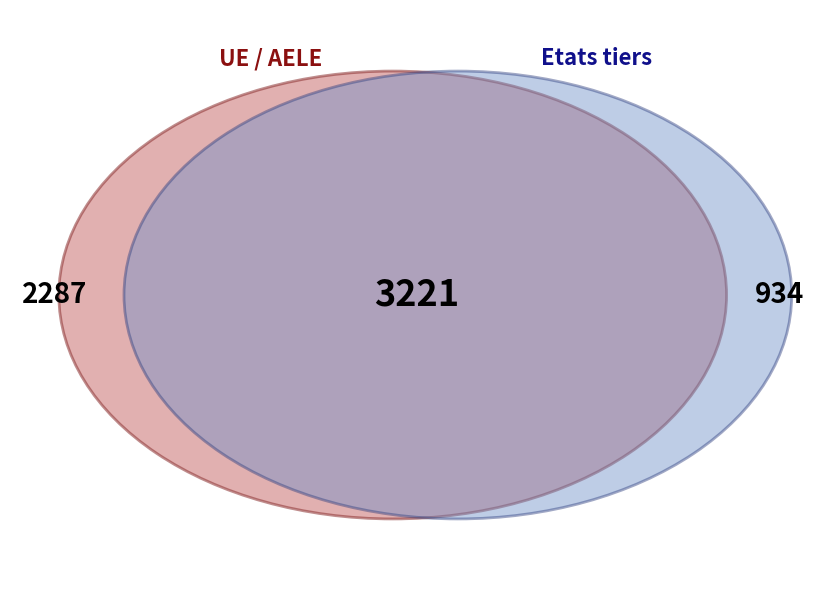

Does any single category account for the majority?

Yes